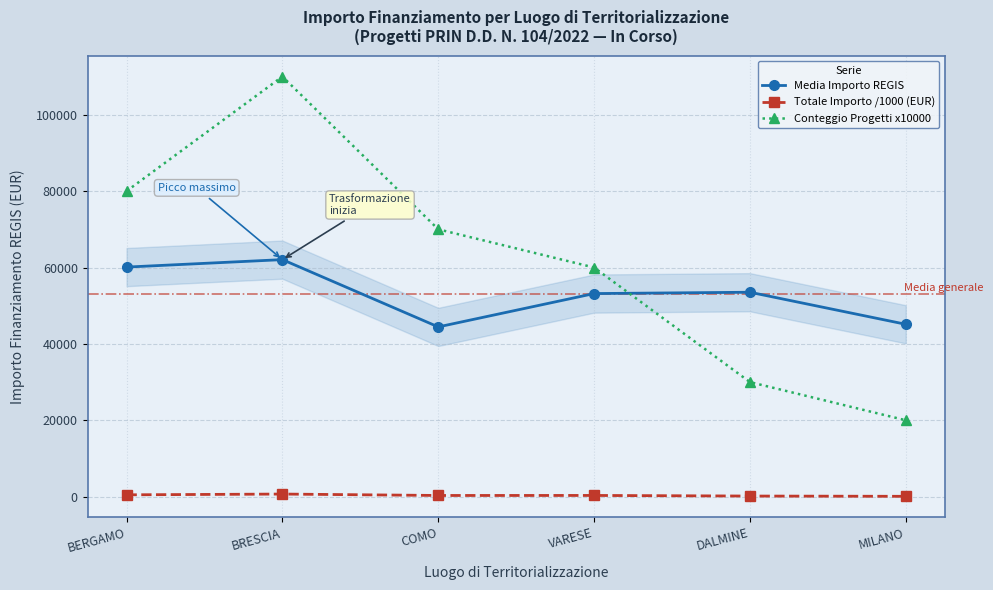

Rank the series by their maximum value, from highest to lowest.

Conteggio Progetti x10000, Media Importo REGIS, Totale Importo /1000 (EUR)